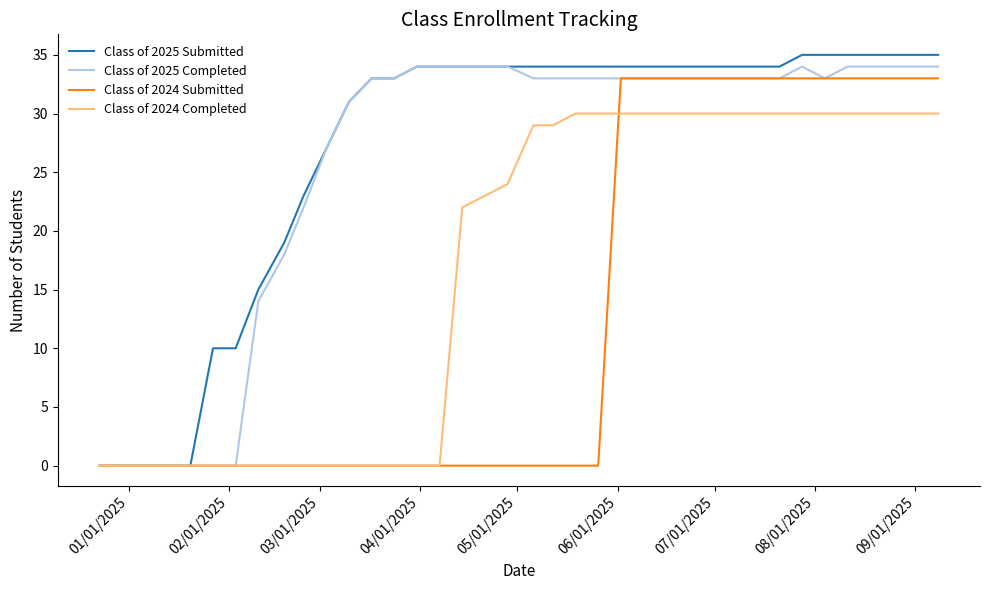

Which series has the widest spread of values?

Class of 2025 Submitted